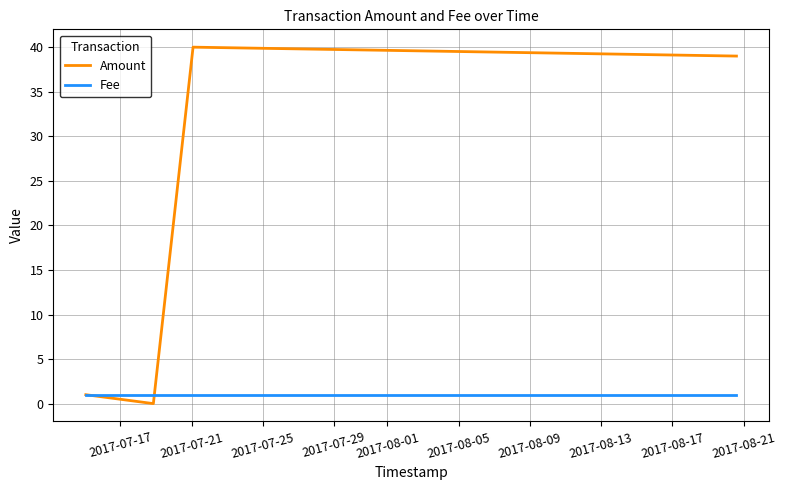

List the series in order of their overall mean, lowest first.

Fee, Amount